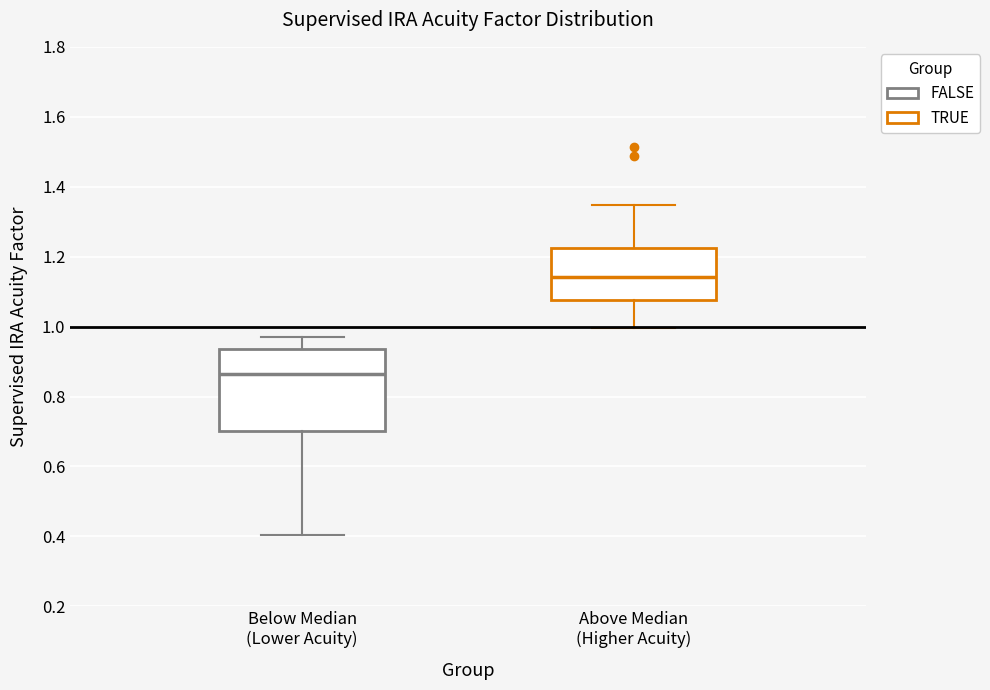

Reading left to right, read every box against the y-axis: the position of its median line, the range the box covers, and the ends of its whiskers. The values are not printed on the chart, so give them approximately, as read against the axis.

Below Median (Lower Acuity): median 0.86, box 0.70 to 0.94, whiskers 0.40 to 0.98
Above Median (Higher Acuity): median 1.14, box 1.08 to 1.22, whiskers 1.00 to 1.34